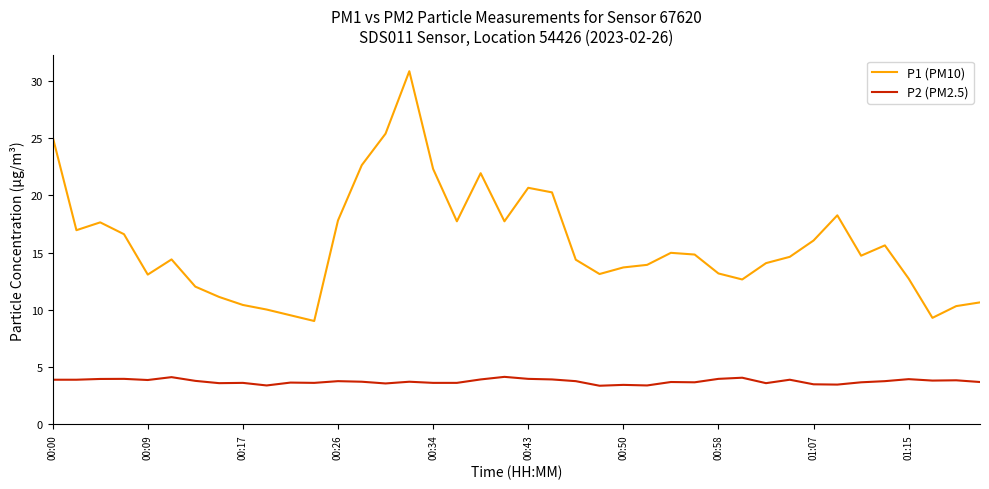

True or false: P1 (PM10) and P2 (PM2.5) cross at least once.

False